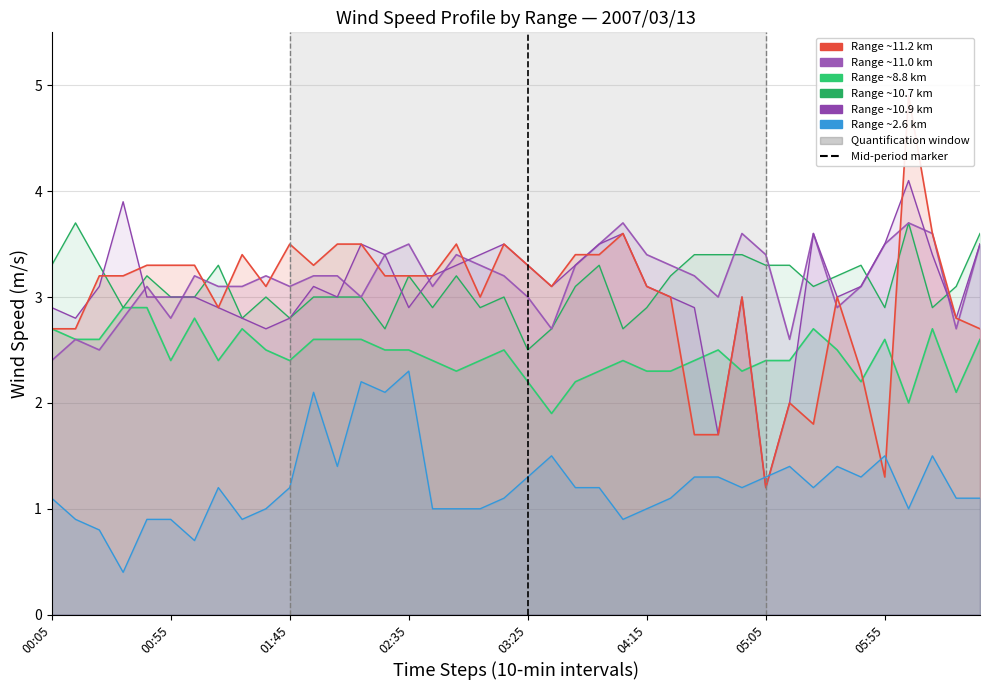

Reading right to left, transcribe all the data shown in this chart.

11.159: 2.7	2.8	3.6	4.9	1.3	2.3	3.0	1.8	2.0	1.2	3.0	1.7	1.7	3.0	3.1	3.6	3.4	3.4	3.1	3.3	3.5	3.0	3.5	3.2	3.2	3.2	3.5	3.5	3.3	3.5	3.1	3.4	2.9	3.3	3.3	3.3	3.2	3.2	2.7	2.7
11.011: 3.5	2.7	3.6	3.7	3.5	3.1	2.9	3.6	2.6	3.4	3.6	3.0	3.2	3.3	3.4	3.7	3.5	3.3	2.7	3.0	3.2	3.3	3.4	3.1	3.5	3.4	3.0	3.2	3.2	3.1	3.2	3.1	3.1	3.2	2.8	3.1	2.8	2.5	2.6	2.4
8.795: 2.6	2.1	2.7	2.0	2.6	2.2	2.5	2.7	2.4	2.4	2.3	2.5	2.4	2.3	2.3	2.4	2.3	2.2	1.9	2.2	2.5	2.4	2.3	2.4	2.5	2.5	2.6	2.6	2.6	2.4	2.5	2.7	2.4	2.8	2.4	2.9	2.9	2.6	2.6	2.7
10.863: 3.5	2.8	3.4	4.1	3.5	3.1	3.0	3.6	2.0	1.2	3.0	1.7	2.9	3.0	3.1	3.6	3.5	3.3	3.1	3.3	3.5	3.4	3.3	3.2	2.9	3.4	3.5	3.0	3.1	2.8	2.7	2.8	2.9	3.0	3.0	3.0	3.9	3.1	2.8	2.9
10.715: 3.6	3.1	2.9	3.7	2.9	3.3	3.2	3.1	3.3	3.3	3.4	3.4	3.4	3.2	2.9	2.7	3.3	3.1	2.7	2.5	3.0	2.9	3.2	2.9	3.2	2.7	3.0	3.0	3.0	2.8	3.0	2.8	3.3	3.0	3.0	3.2	2.9	3.3	3.7	3.3
2.591: 1.1	1.1	1.5	1.0	1.5	1.3	1.4	1.2	1.4	1.3	1.2	1.3	1.3	1.1	1.0	0.9	1.2	1.2	1.5	1.3	1.1	1.0	1.0	1.0	2.3	2.1	2.2	1.4	2.1	1.2	1.0	0.9	1.2	0.7	0.9	0.9	0.4	0.8	0.9	1.1